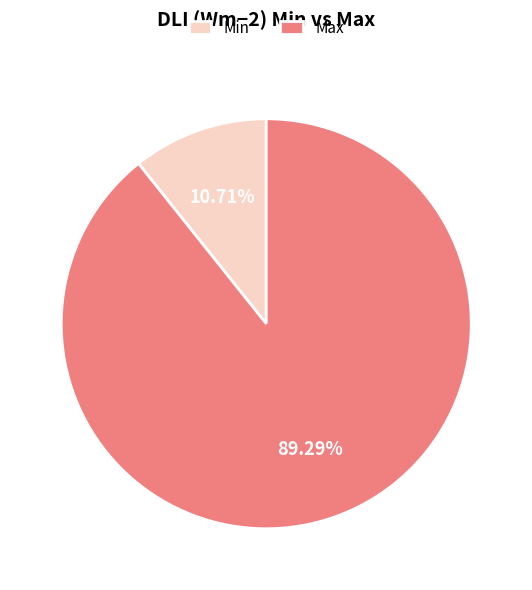

Approximately how many times larger is the value at Max compared to Min?

8.3